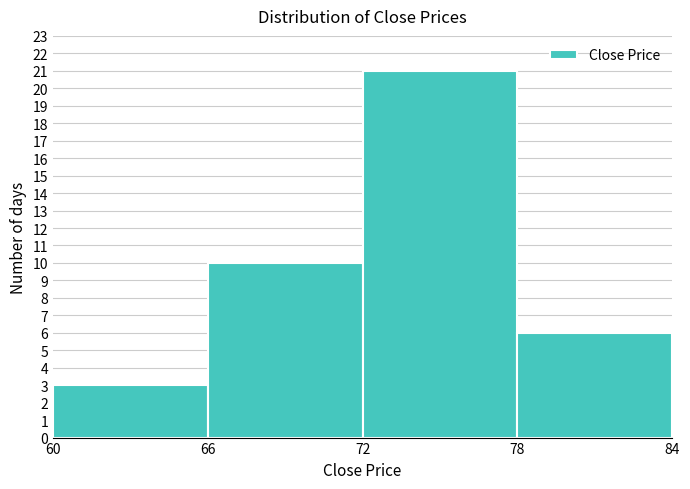

Reading left to right, list every bar in this chart as the range it spans on the x-axis followed by its height. The values are not printed on the chart, so give them approximately, as read against the axis.

60 to 66: 3
66 to 72: 10
72 to 78: 21
78 to 84: 6